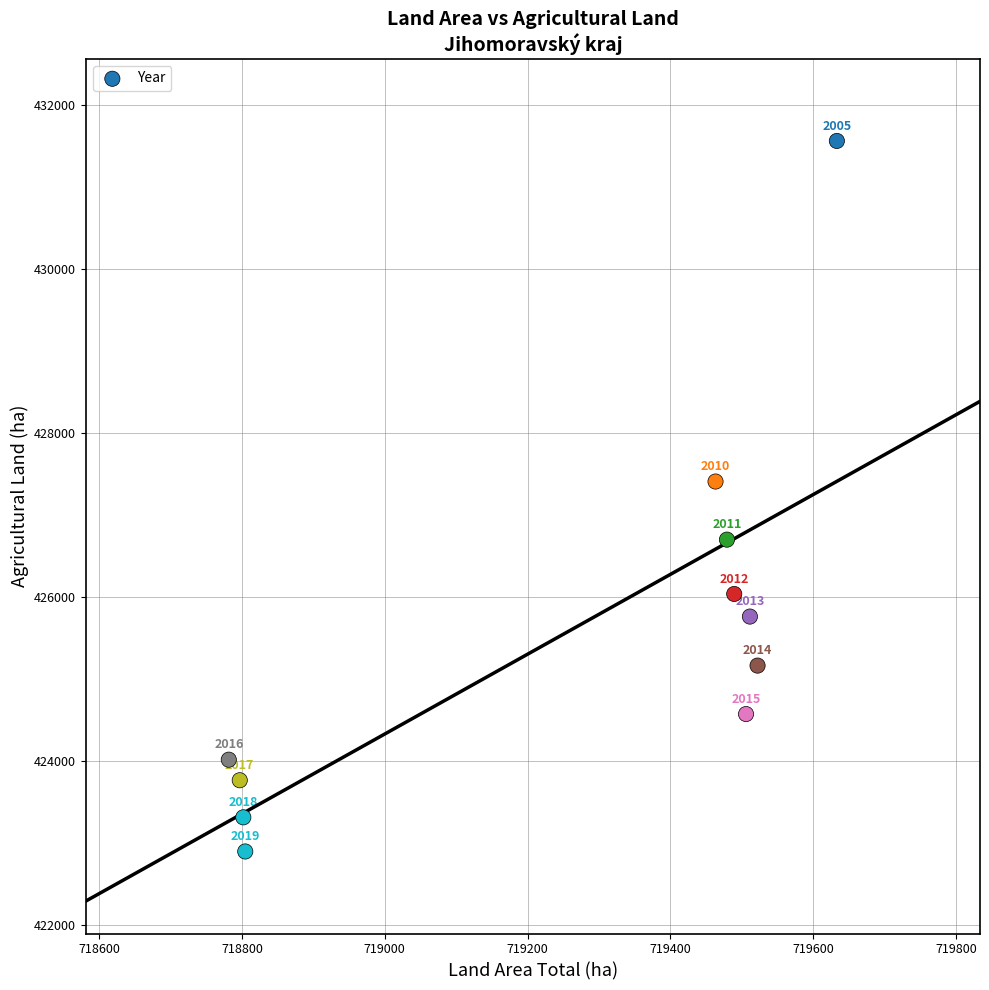

What is the average X value?

719253.6